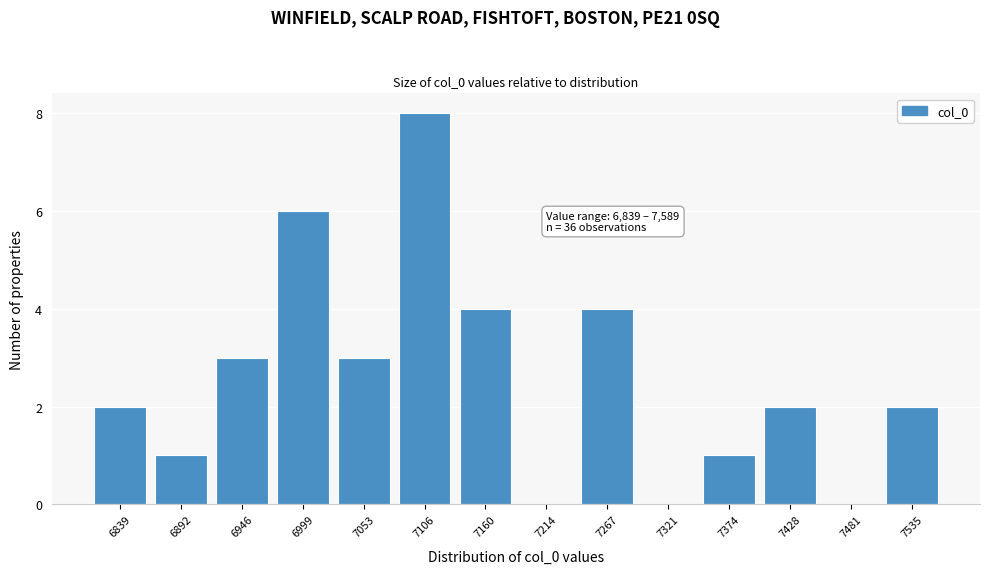

Reading right to left, what are all the values shown in this chart?

7535=2	7481=0	7428=2	7374=1	7321=0	7267=4	7214=0	7160=4	7106=8	7053=3	6999=6	6946=3	6892=1	6839=2